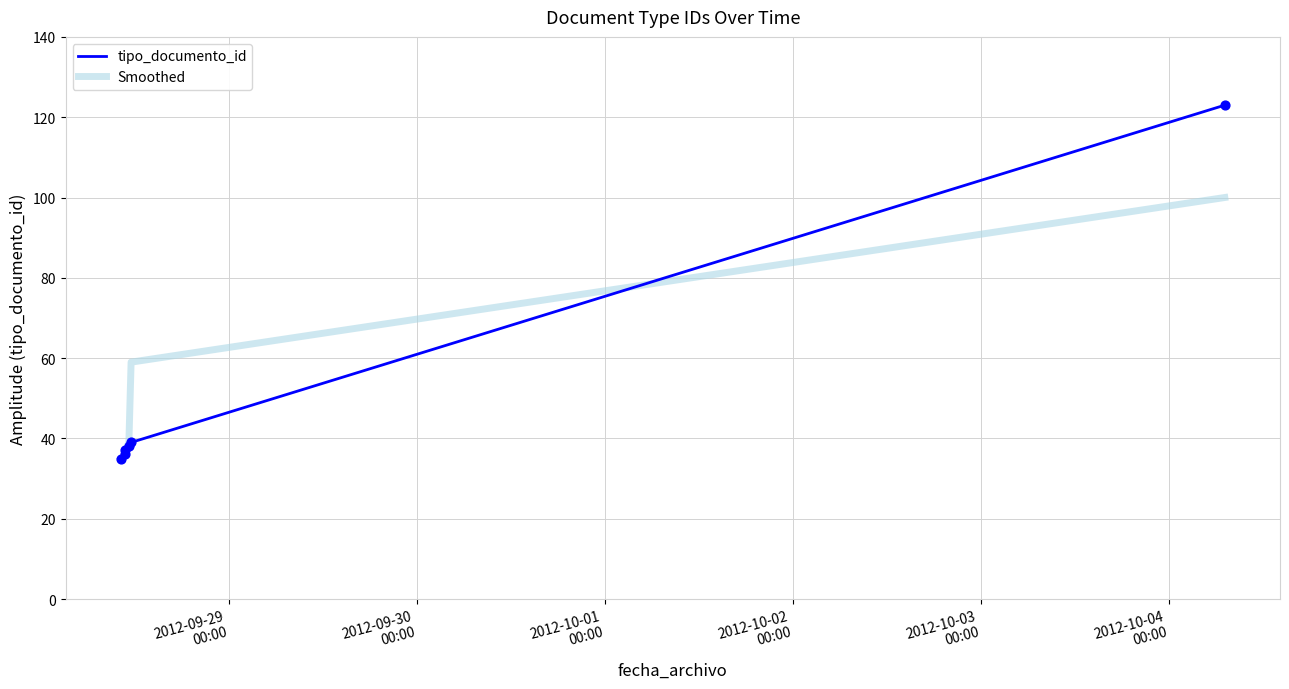

What is the maximum value shown in the chart?

123